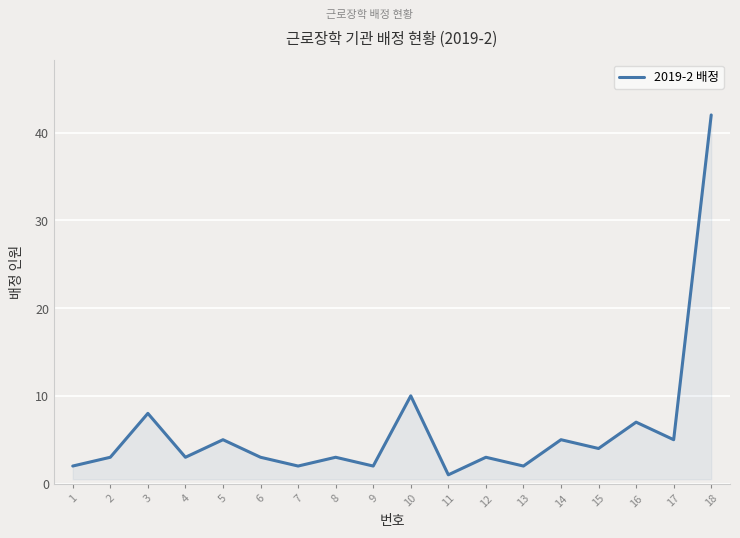

What is the change in value from 10 to 16?

-3